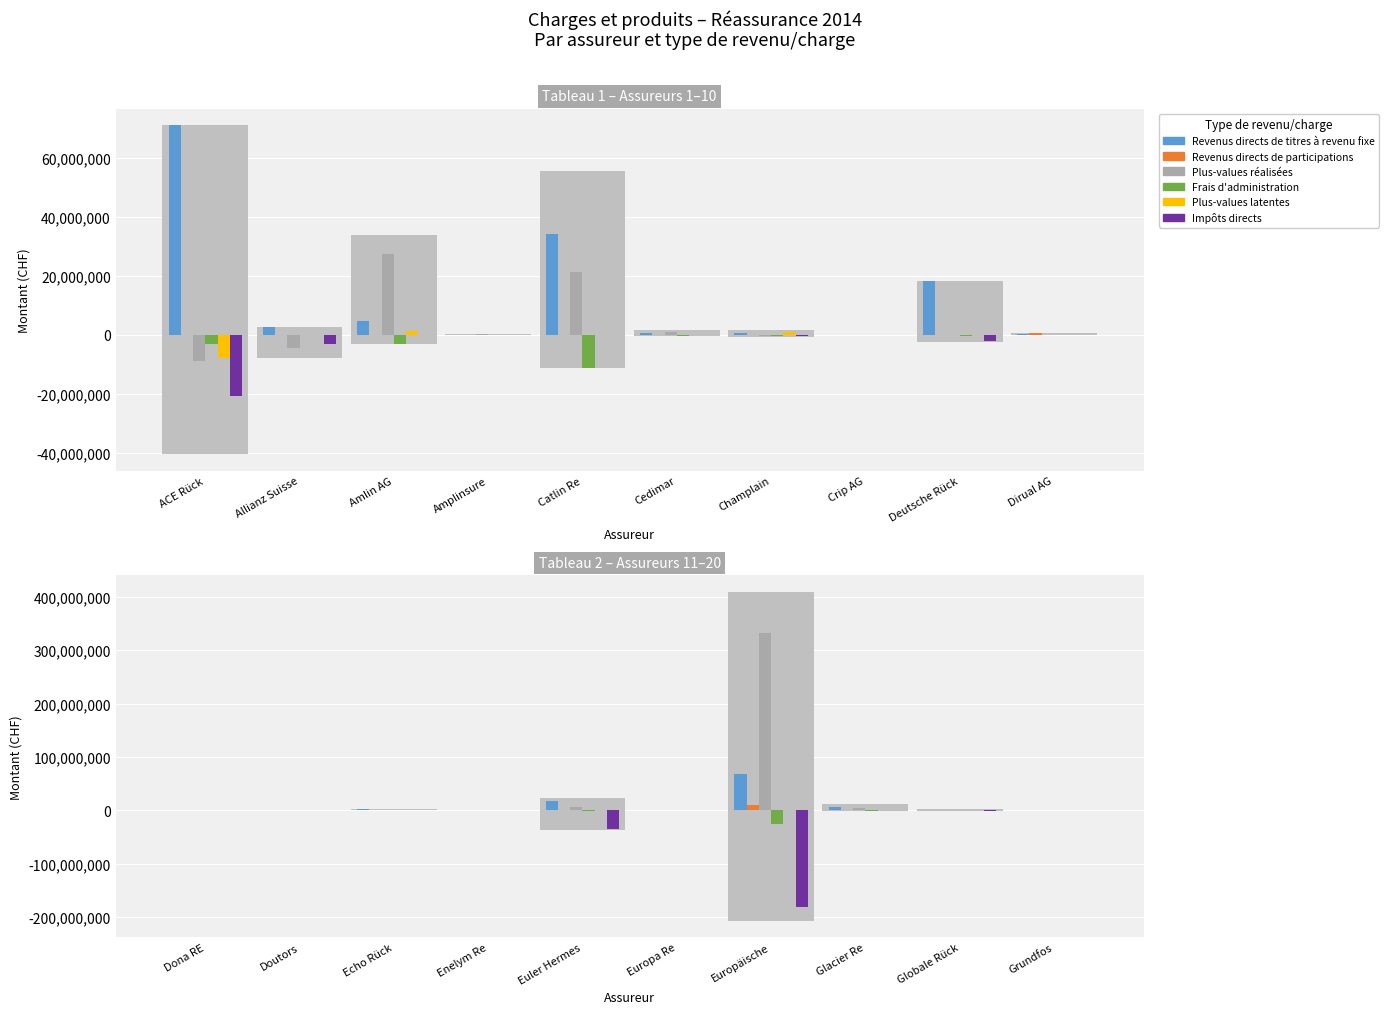

What is the label of the 8th bar from the left?

Glacier Re